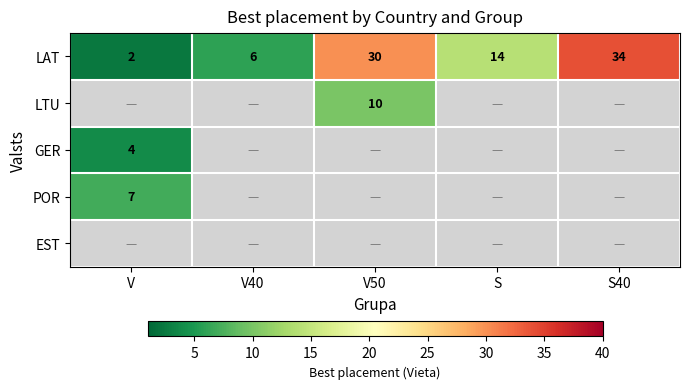

Count the number of categories in the chart.

5